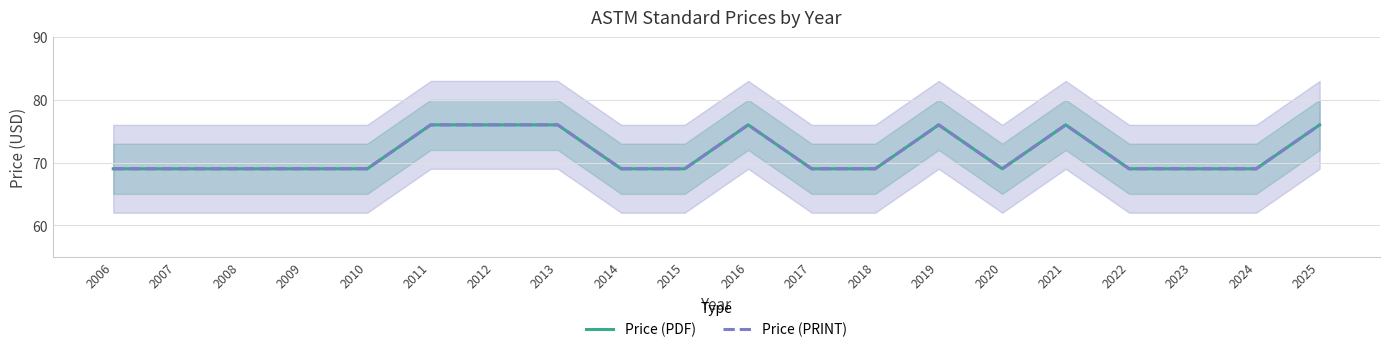

At which category does the chart reach its peak across all series?

2011